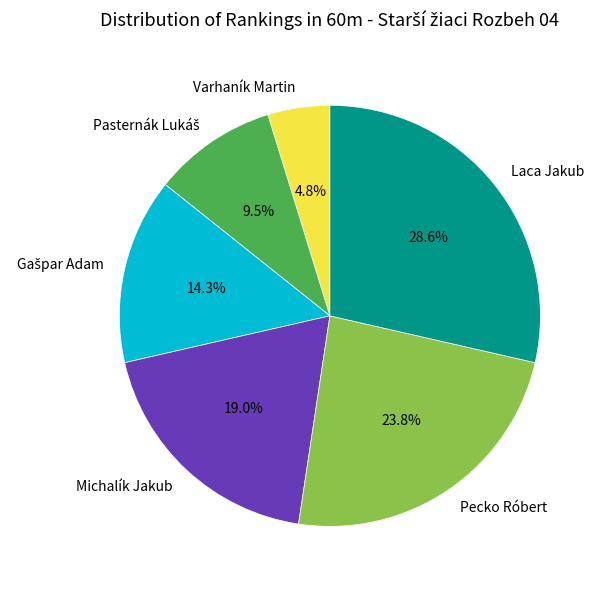

What portion of the pie excludes Michalík Jakub?

81.0%